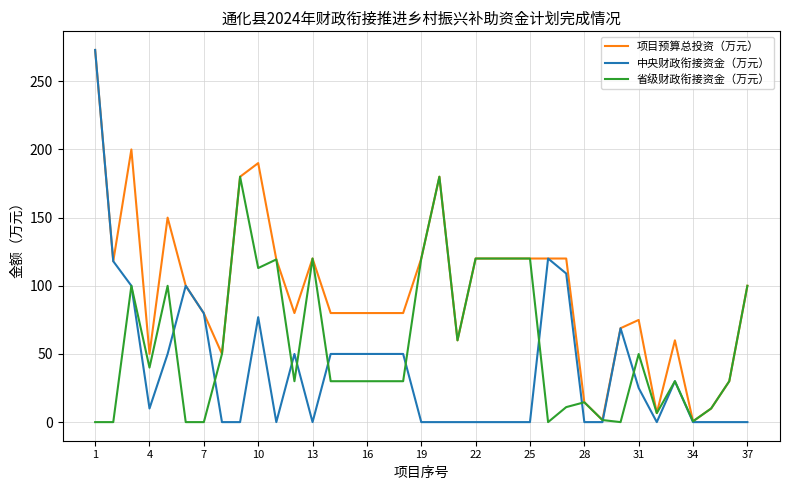

What is the maximum value for 项目预算总投资（万元）?

273.0